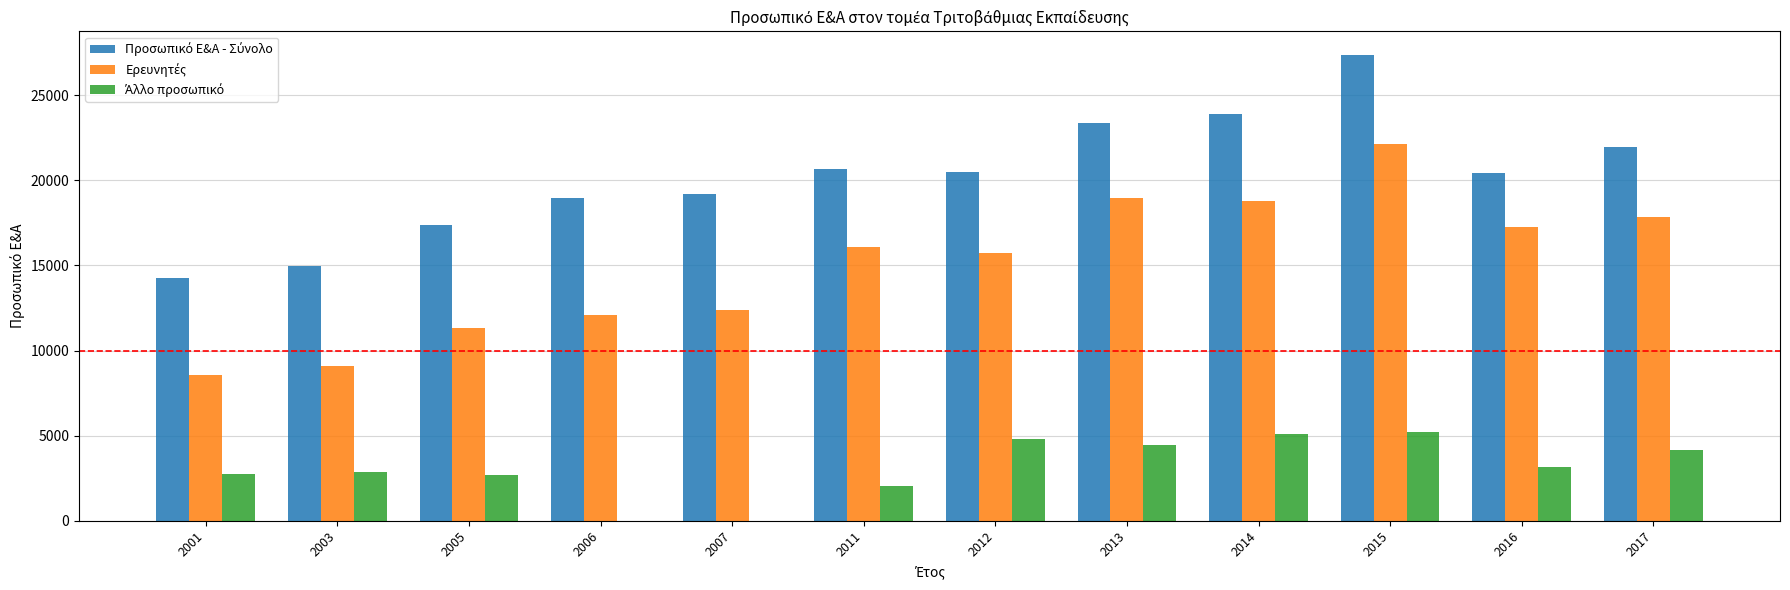

What is the maximum value shown in the chart?

27383.5